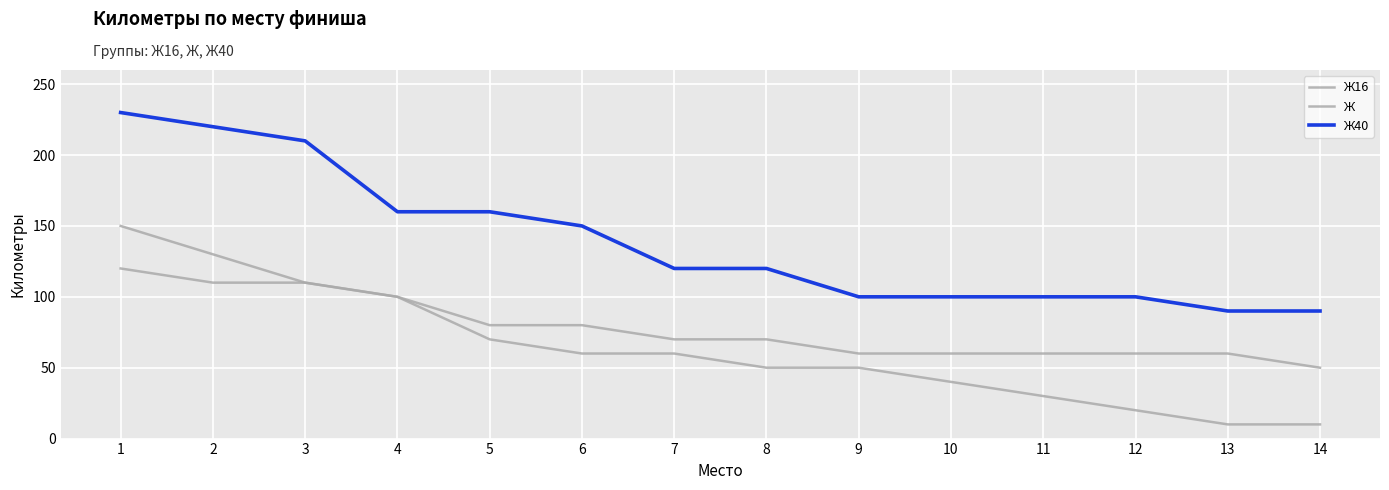

What is the total value across all series at 11?

190